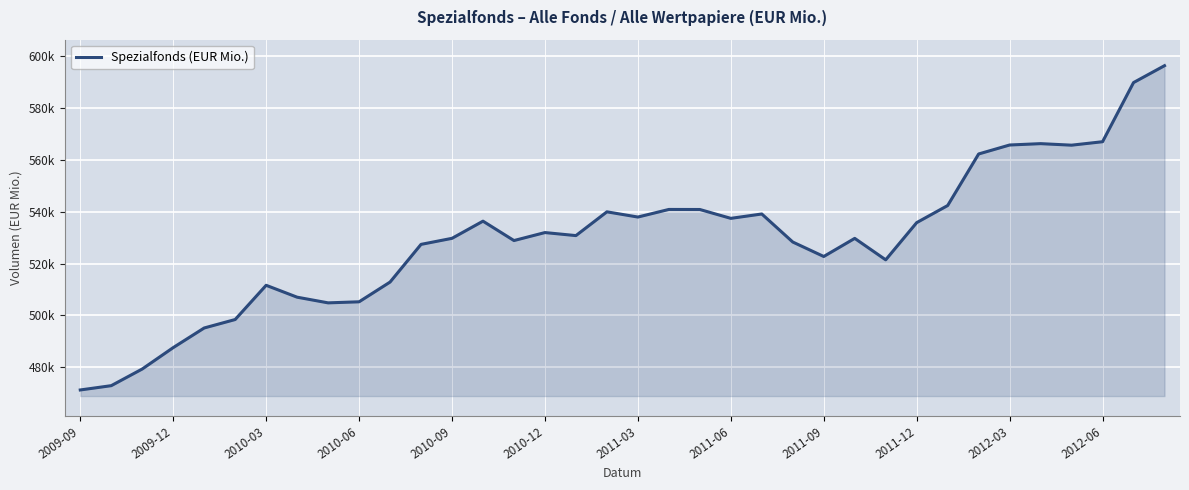

Which category has the highest value across all series?

35